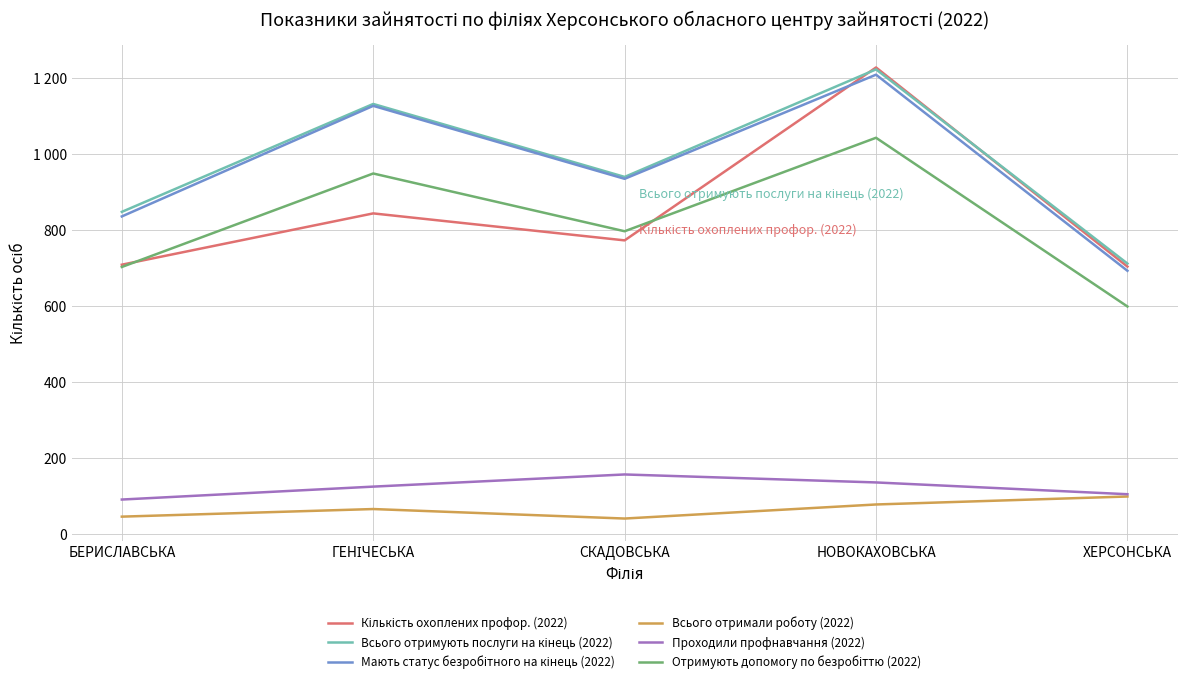

True or false: Мають статус безробітного на кінець (2022) and Проходили профнавчання (2022) intersect in this chart.

False